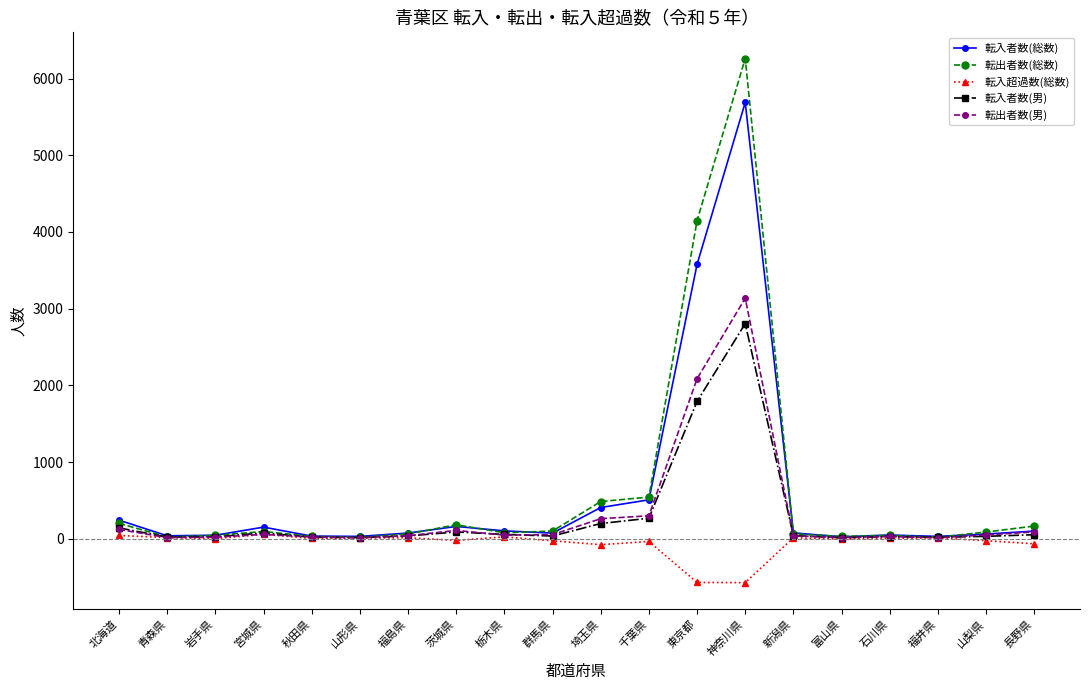

What position from the right is 山形県?

15